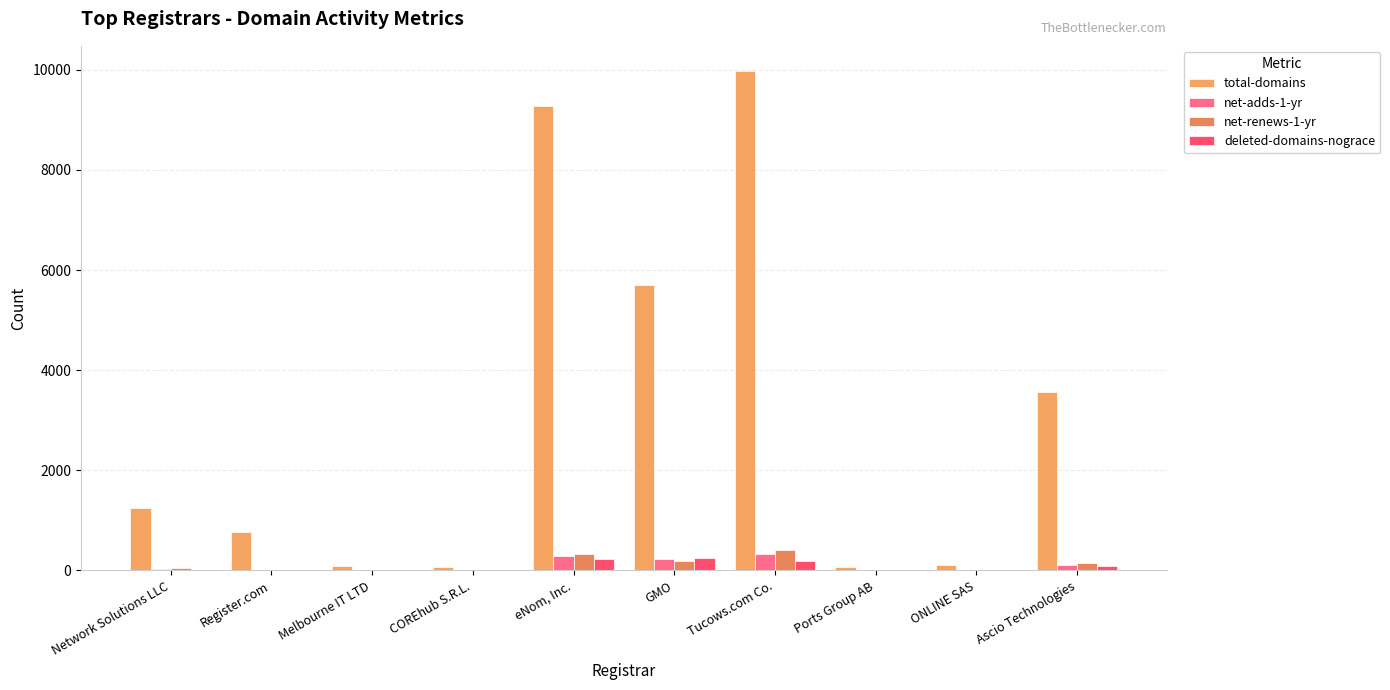

At how many categories does at least one series exceed 2844?

4